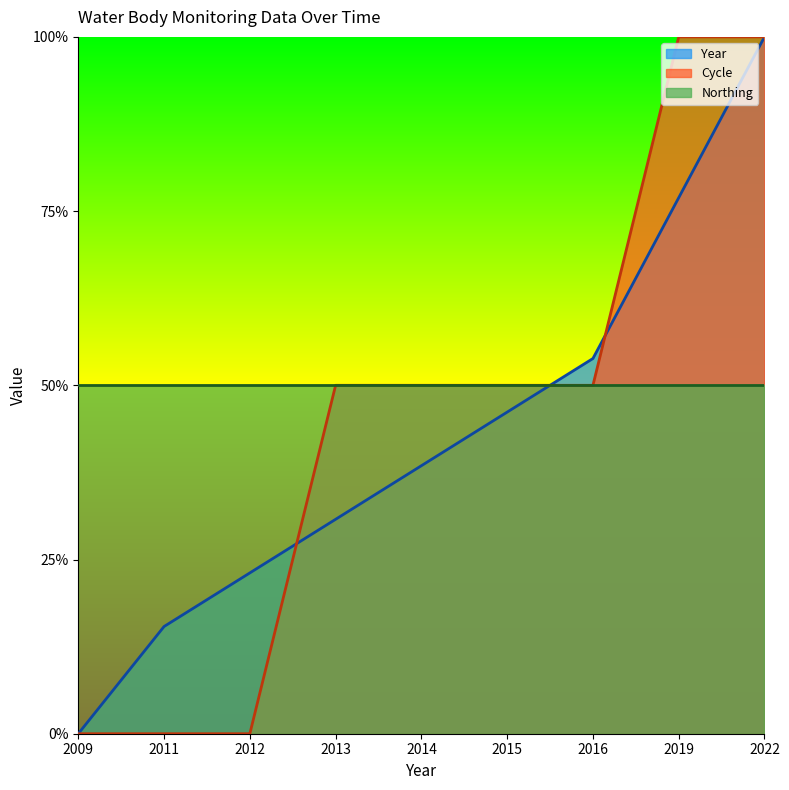

True or false: Cycle has more than 2 interior local peaks.

False